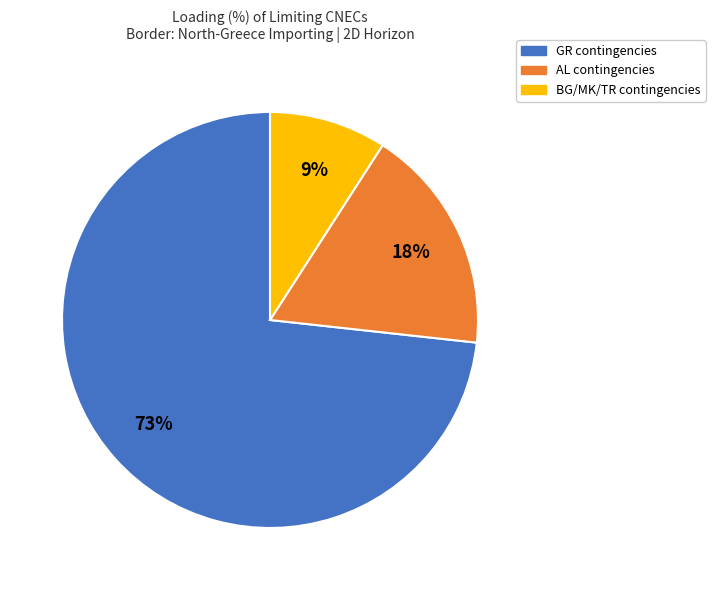

Rank the categories by value from highest to lowest.

GR contingencies, AL contingencies, BG/MK/TR contingencies